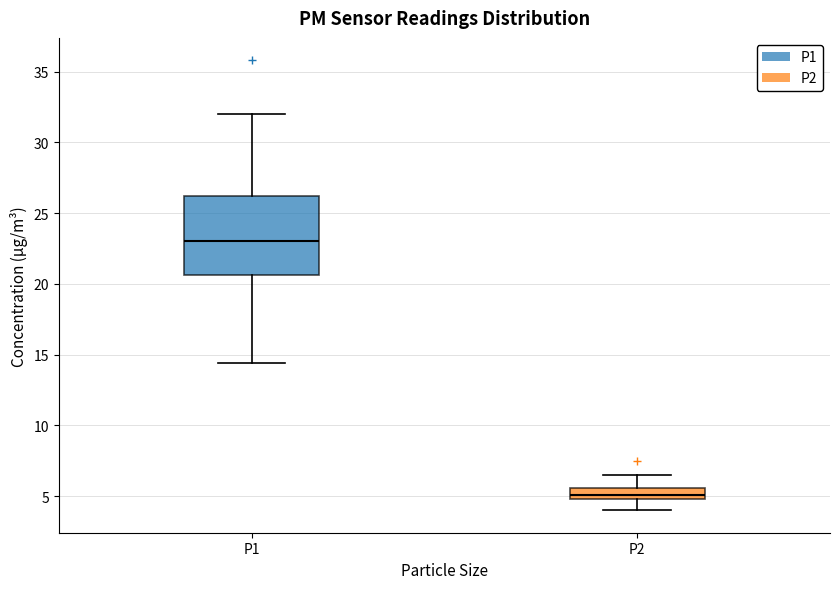

Where is the lower edge of the box for P1 on the y-axis? The values are not printed on the chart, so give them approximately, as read against the axis.

20.5